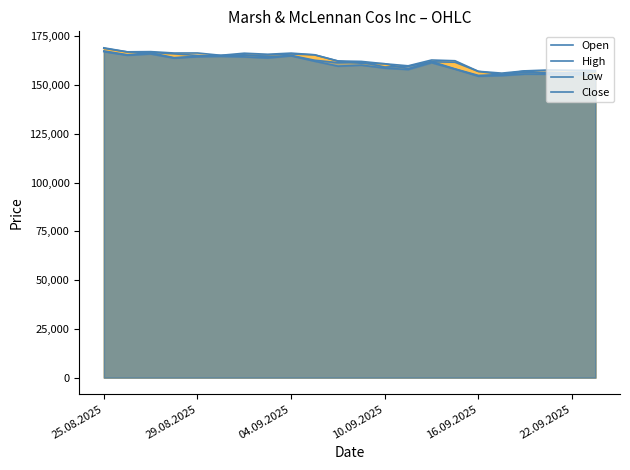

True or false: Open has more than 0 interior local peaks.

True